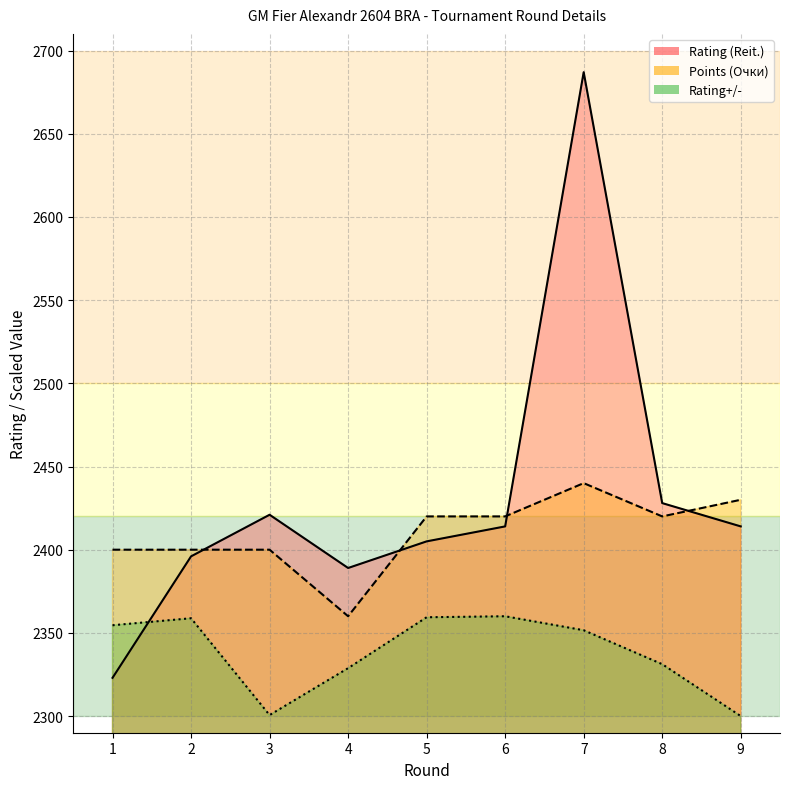

What is the spread (max minus min) of values at 4?

60.2